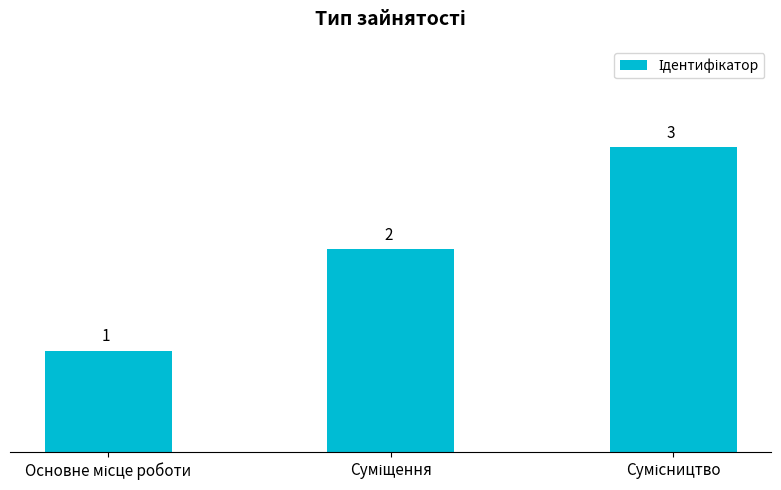

Count the values in the range 1 to 3.

3